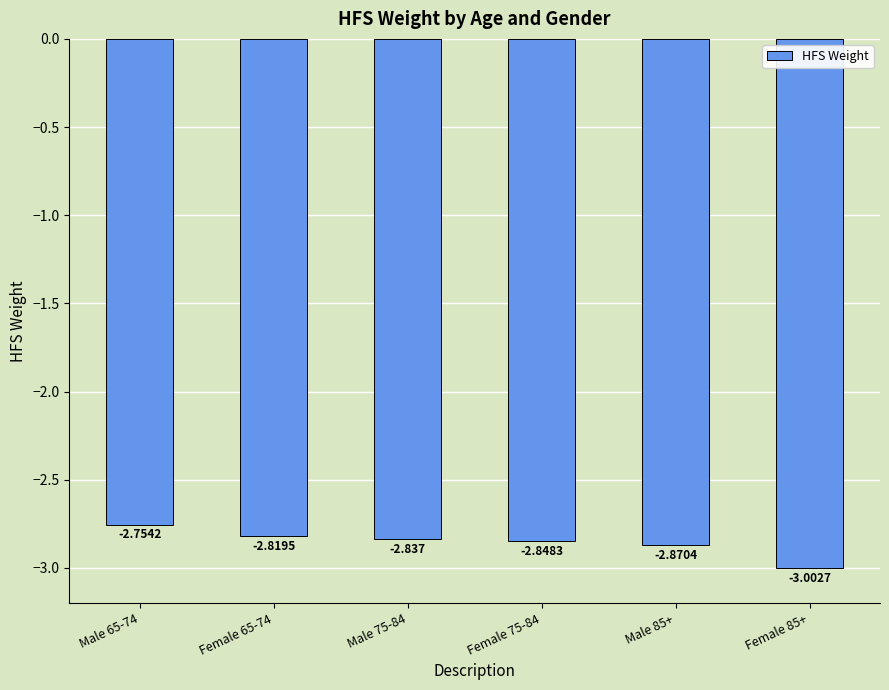

At which category does the chart reach its minimum across all series?

Female 85+